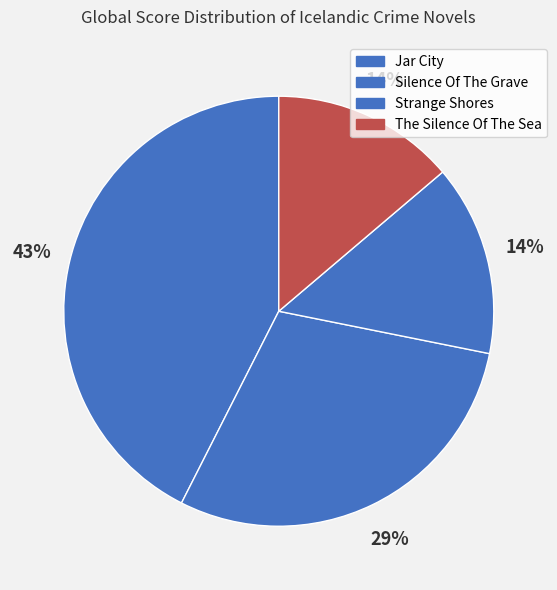

How many slices are in this pie chart?

4